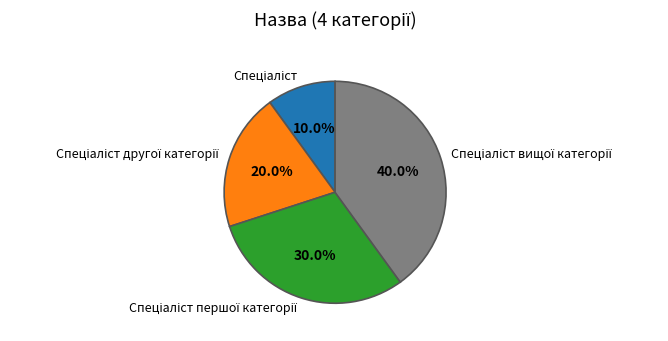

Does any single category account for the majority?

No